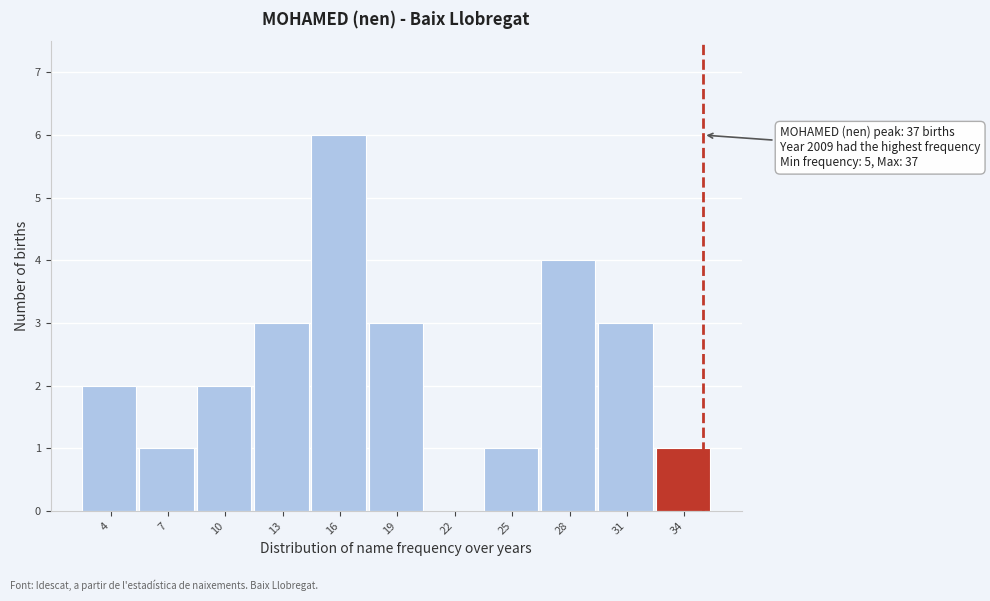

Reading left to right, transcribe all the data shown in this chart.

4=2	7=1	10=2	13=3	16=6	19=3	22=0	25=1	28=4	31=3	34=1